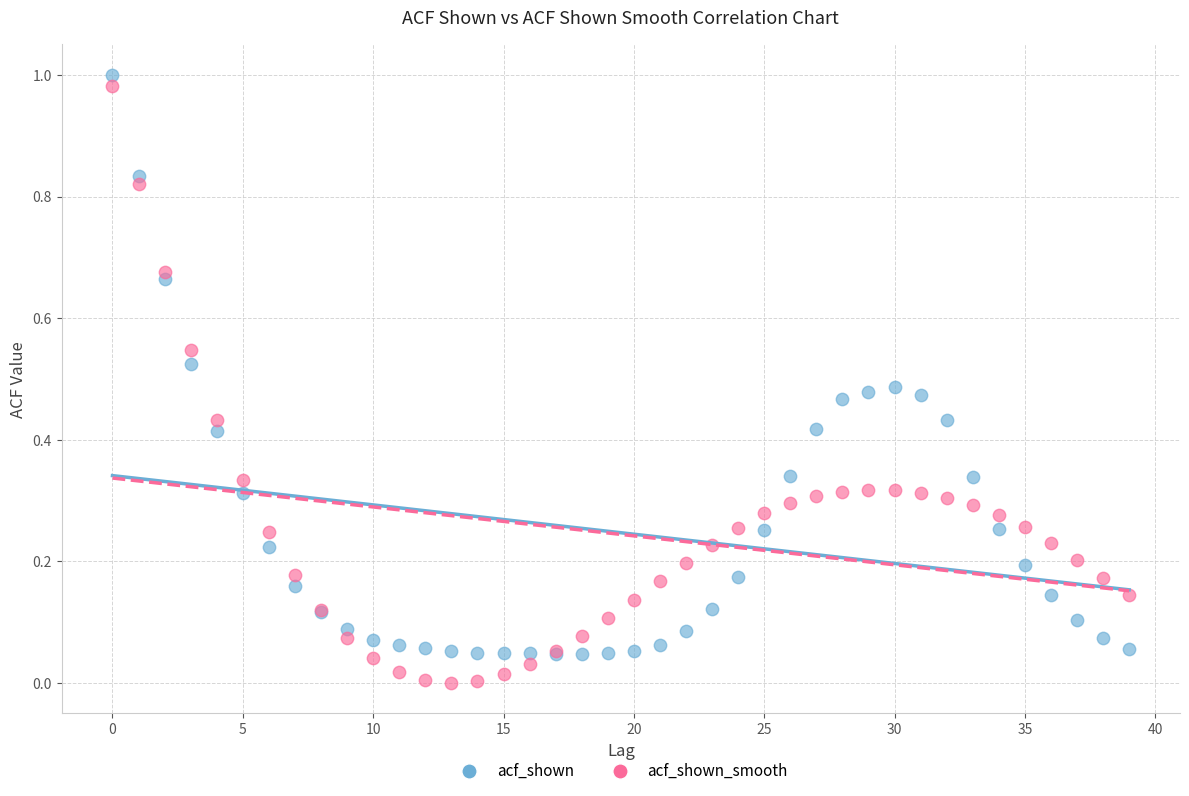

Which series contains the lowest Y value?

acf_shown_smooth